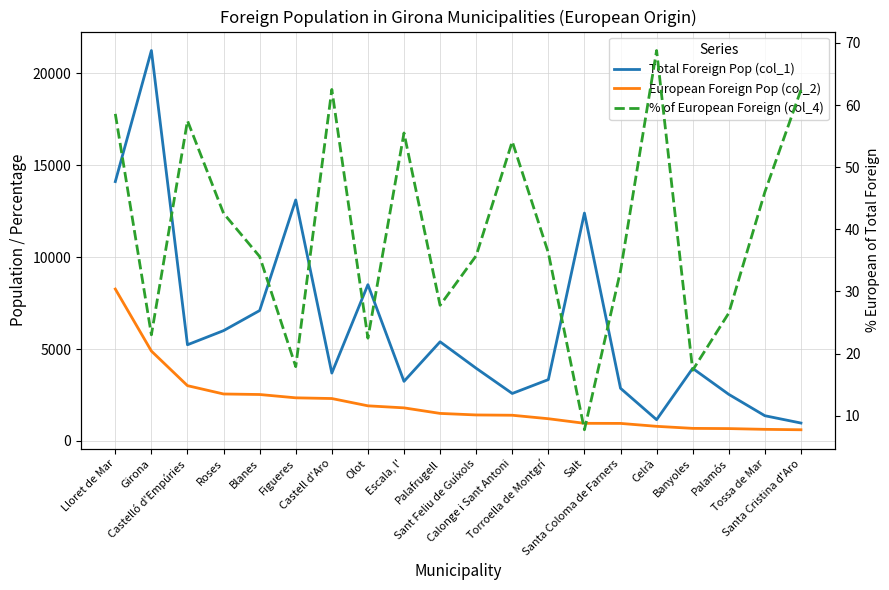

At how many categories does at least one series exceed 16608?

1